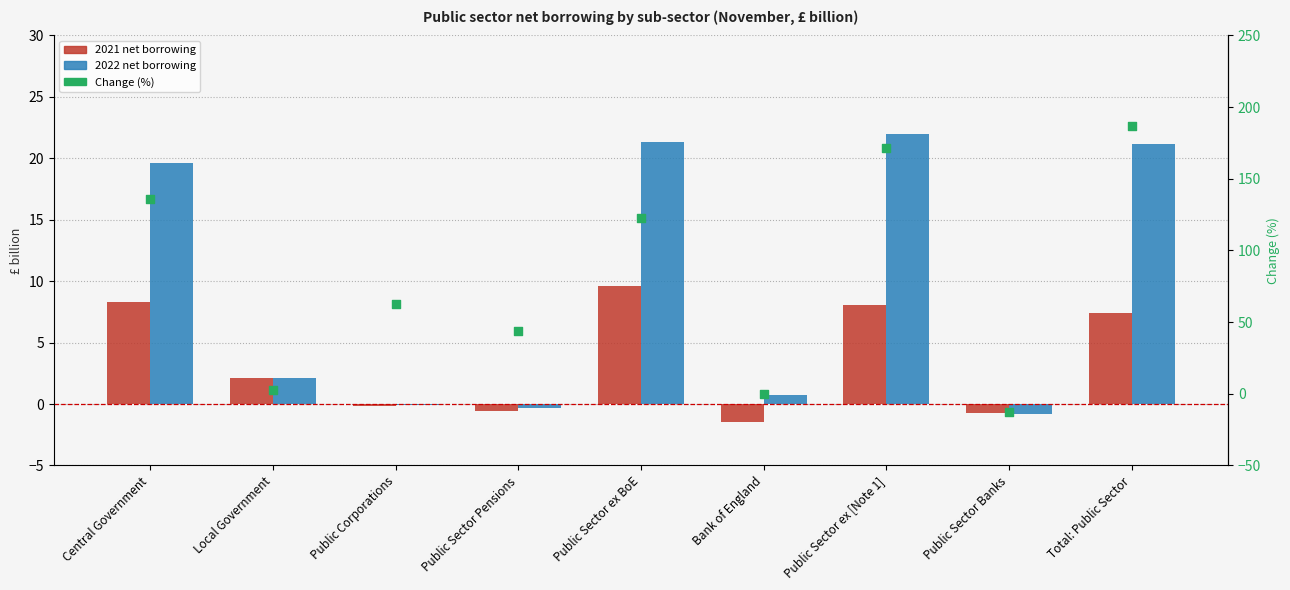

What is the change in value from Local Government to Total: Public Sector?

+184.5